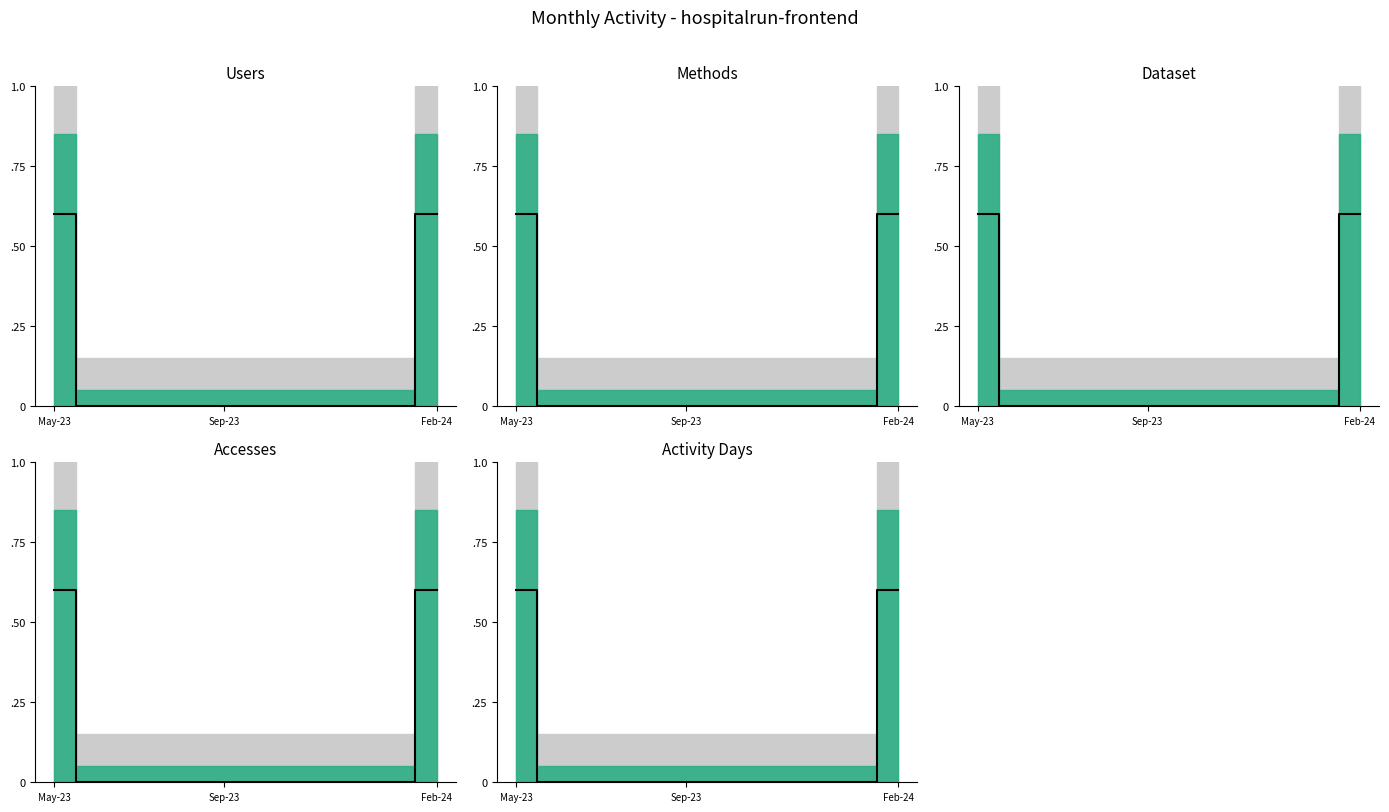

What is the average value of the Activity Days median series?

0.1